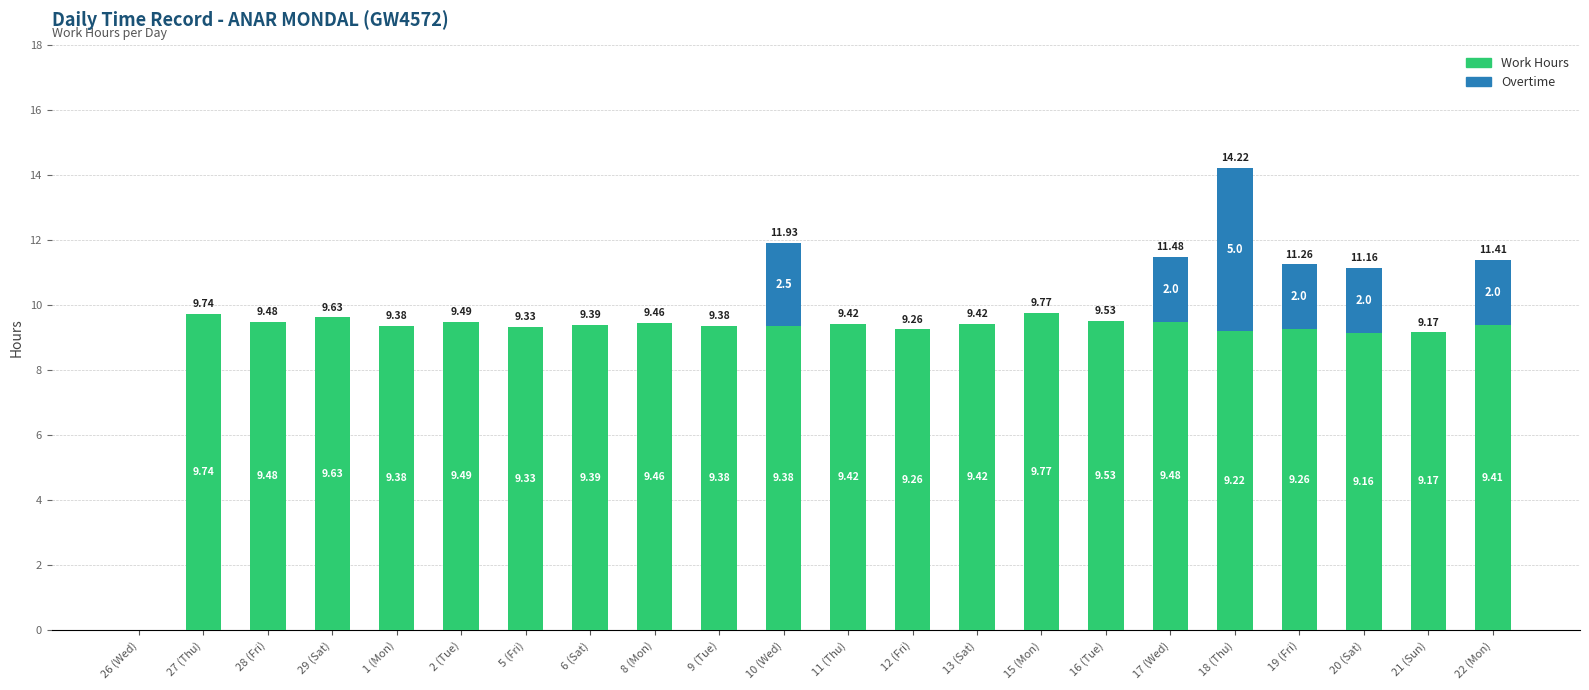

At which category is the sum across all series the highest?

18 (Thu)